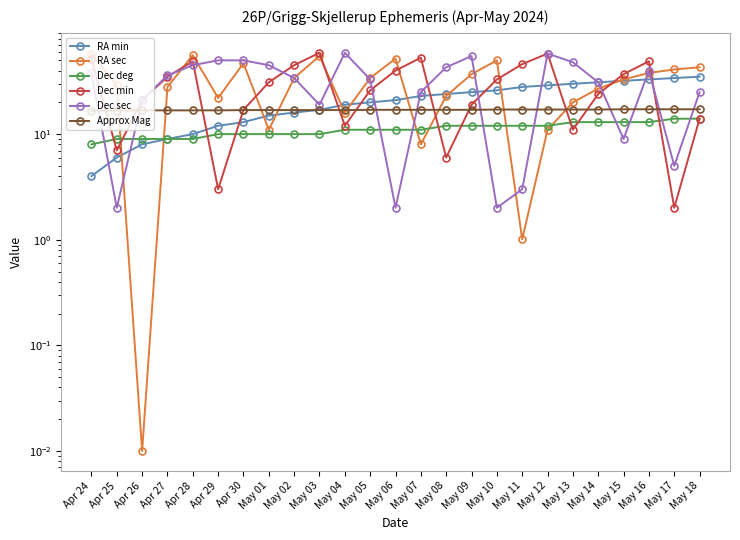

Is it true that RA min equals 3.5 at May 03?

False